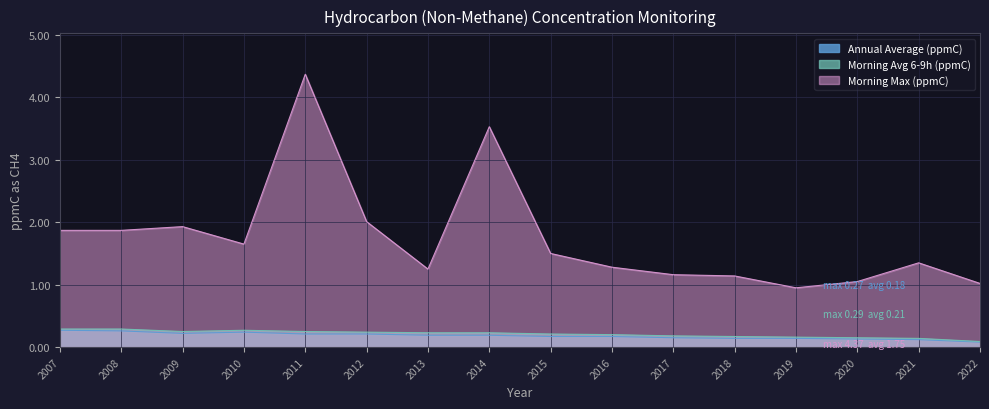

List the series in order of their peak value, highest first.

Morning Max (ppmC), Morning Avg 6-9h (ppmC), Annual Average (ppmC)